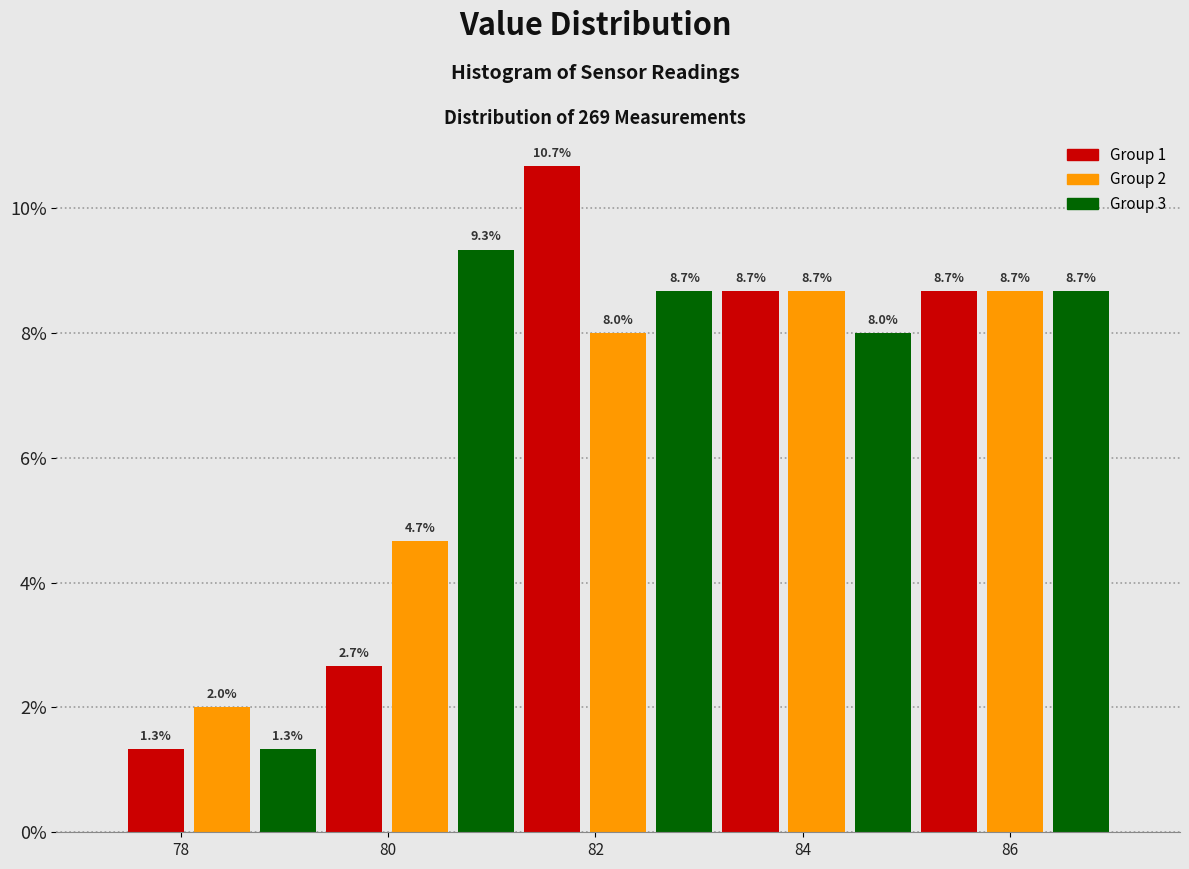

Around what value on the x-axis is the tallest bar? Give the approximate position of its centre, as read against the axis.

81.6